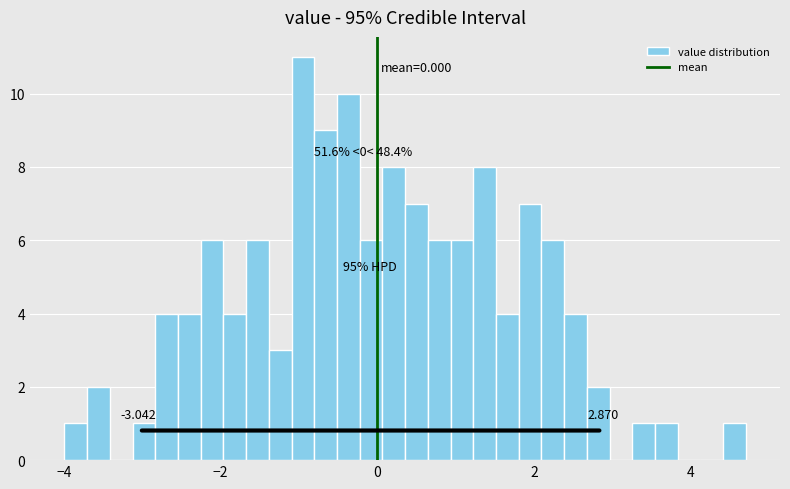

Around what value on the x-axis is the tallest bar? Give the approximate position of its centre, as read against the axis.

-1.0